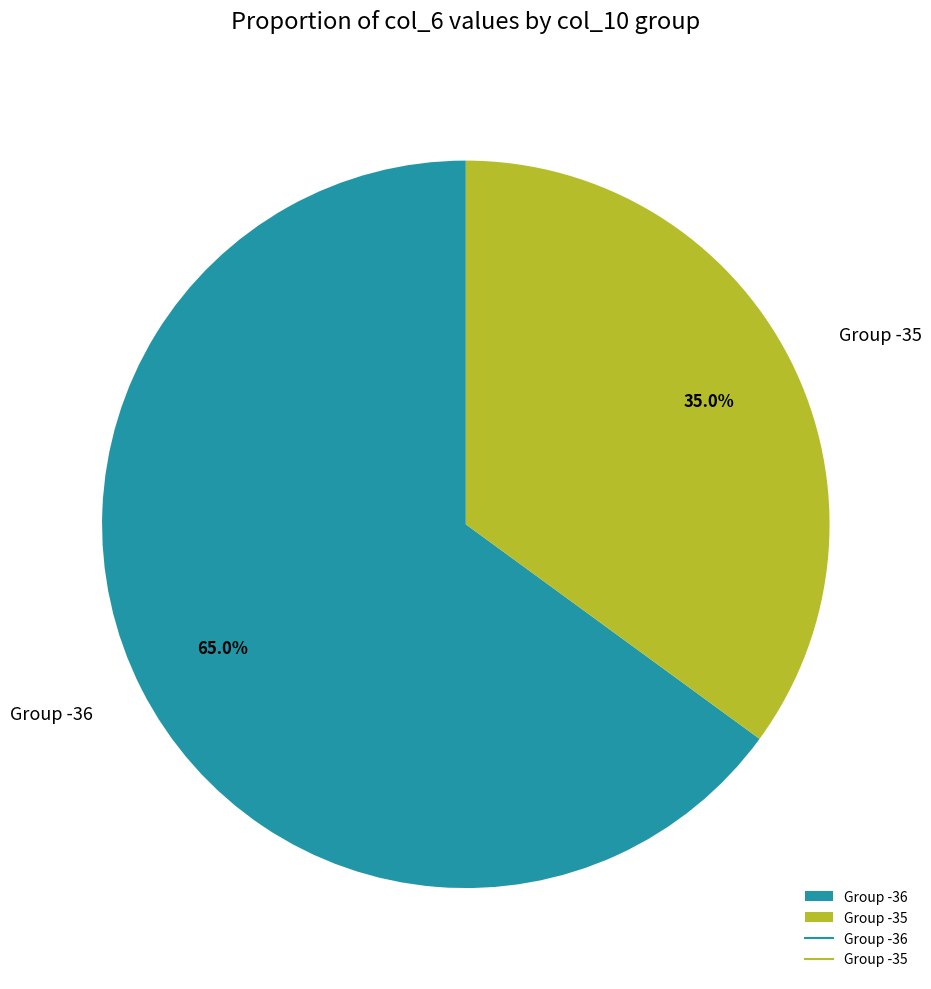

Rank the categories by value from highest to lowest.

Group -36, Group -35